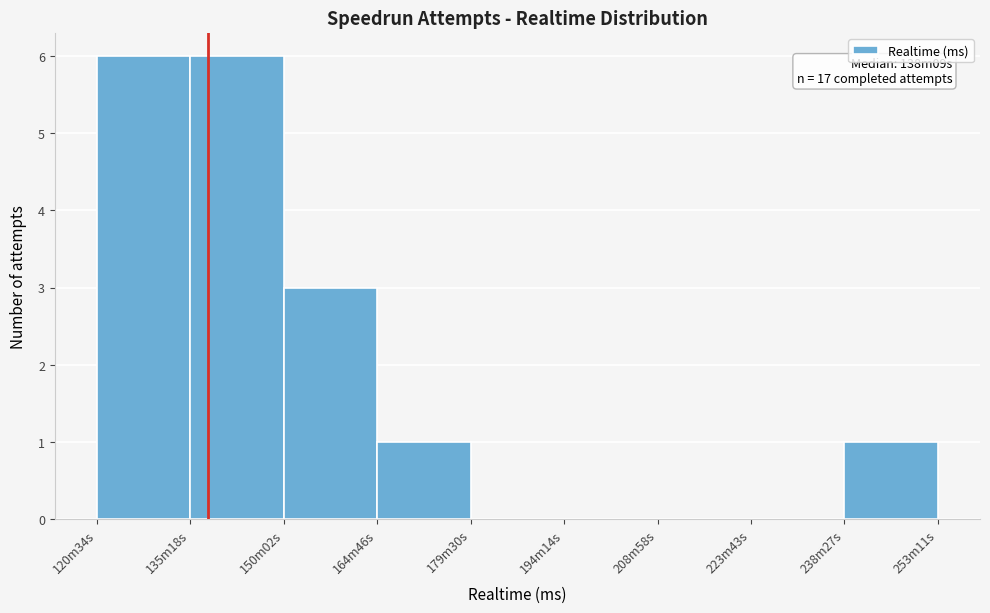

Reading left to right, extract all data points from this chart.

120m34s=6	135m18s=6	150m02s=3	164m46s=1	179m30s=0	194m14s=0	208m58s=0	223m43s=0	238m27s=1